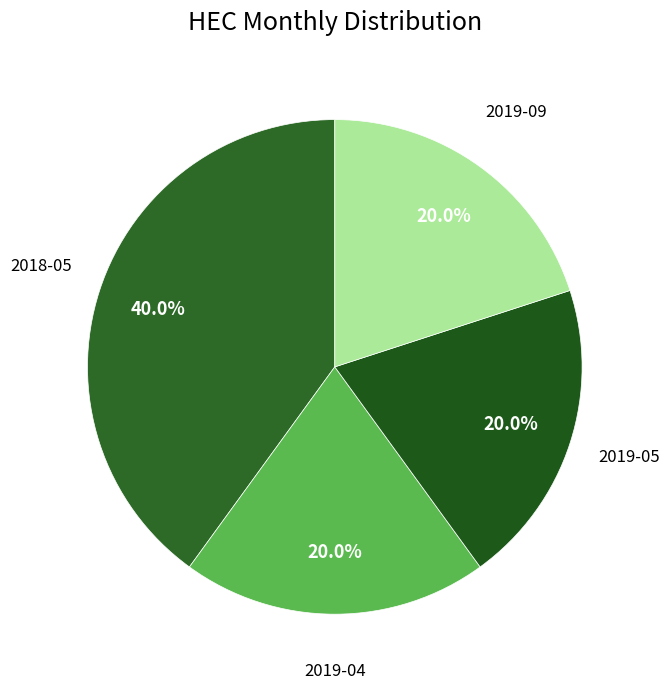

How many segments does this pie chart have?

4